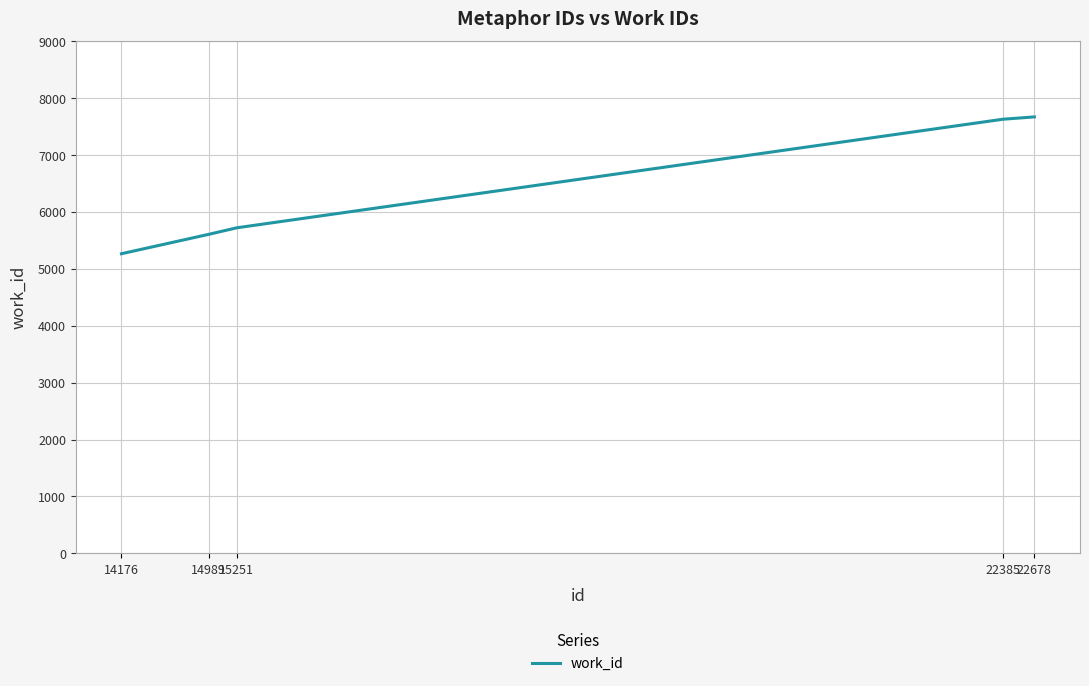

What is the minimum value shown in the chart?

5265